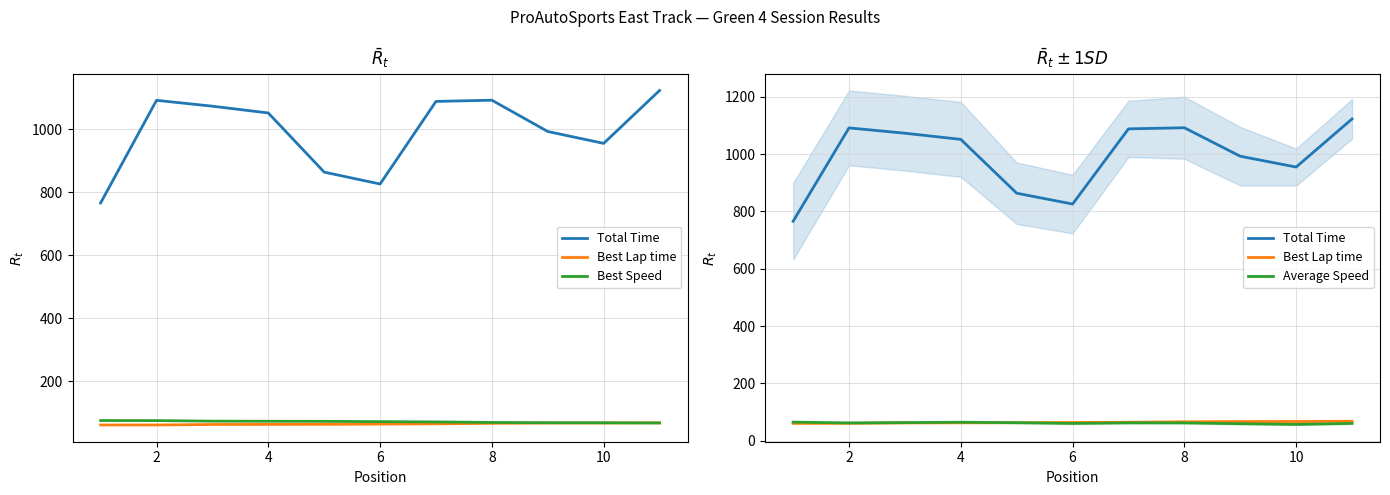

What is the value of the Best Speed point at the 5th from the left?

72.0